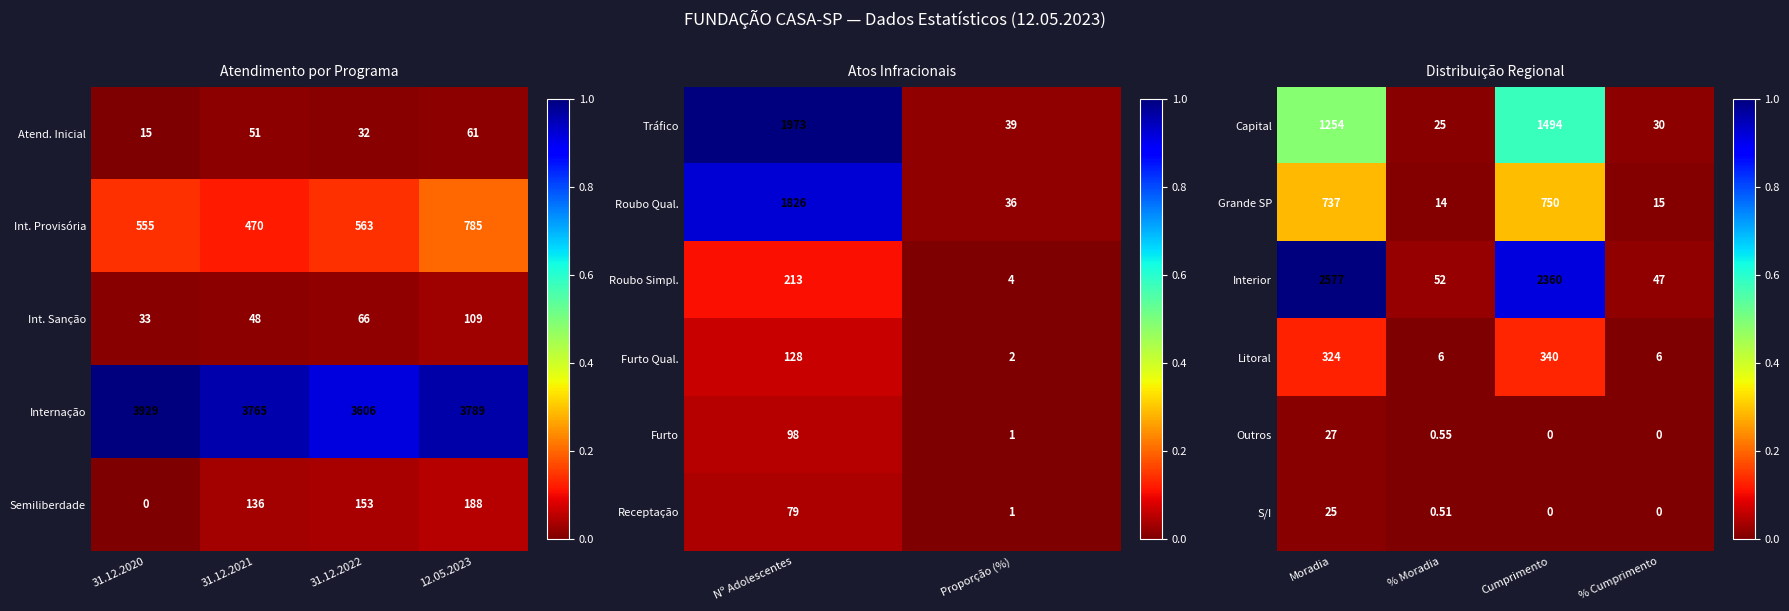

At which label does Outros reach its peak?

Moradia